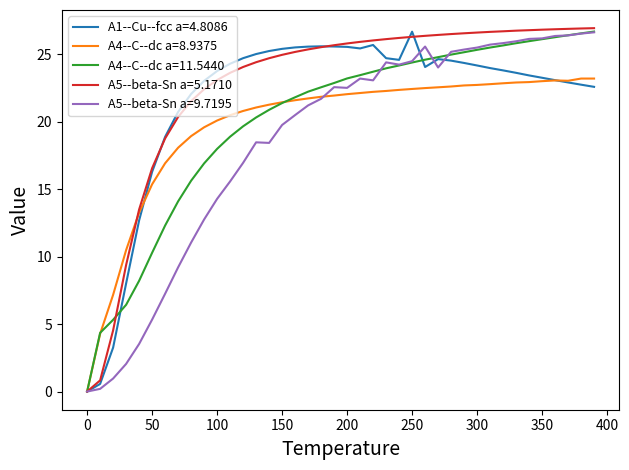

What is the maximum value for A4--C--dc a=11.5440?

26.7